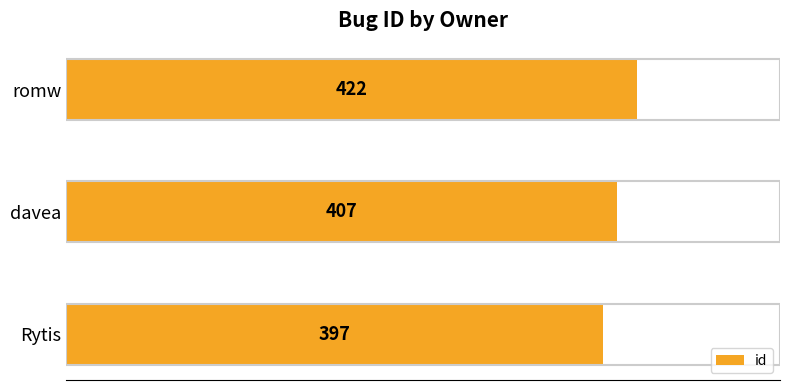

Rank the categories by value from lowest to highest.

Rytis, davea, romw